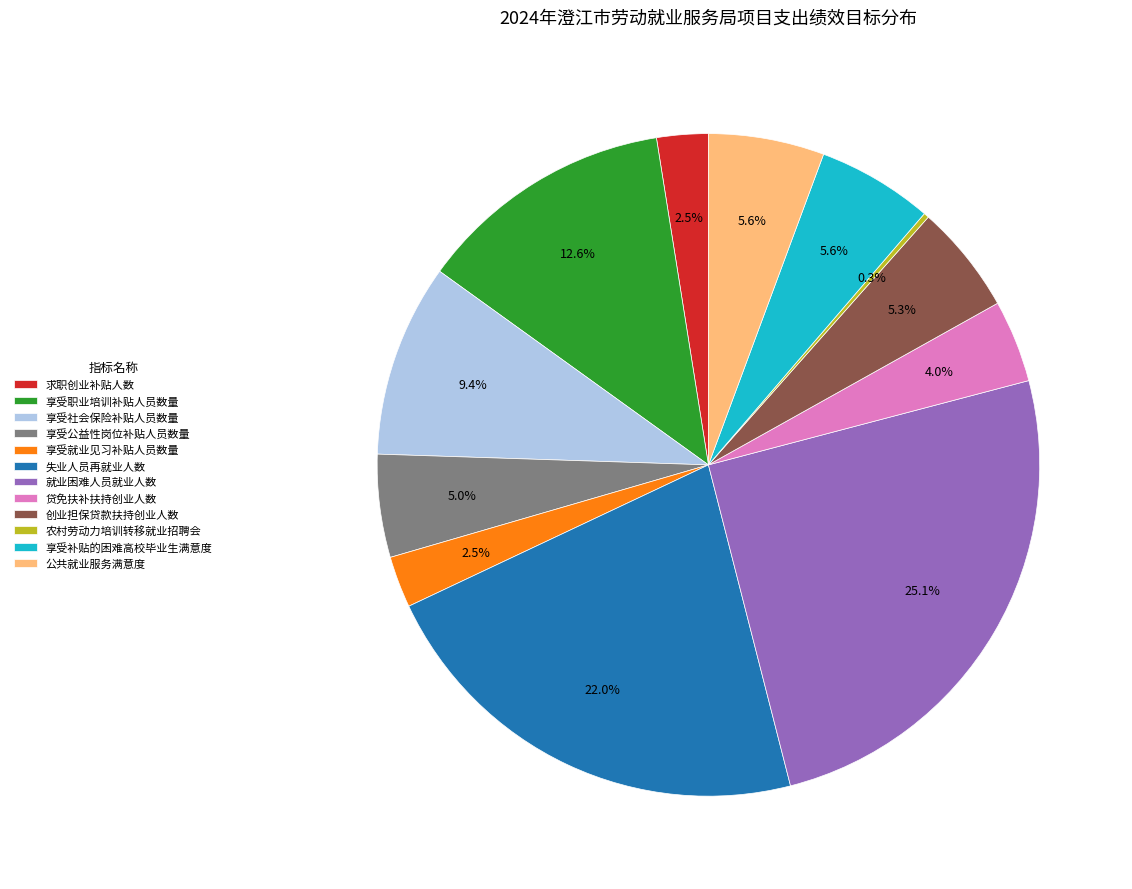

Do 创业担保贷款扶持创业人数 and 享受公益性岗位补贴人员数量 together represent more than half of the pie?

No